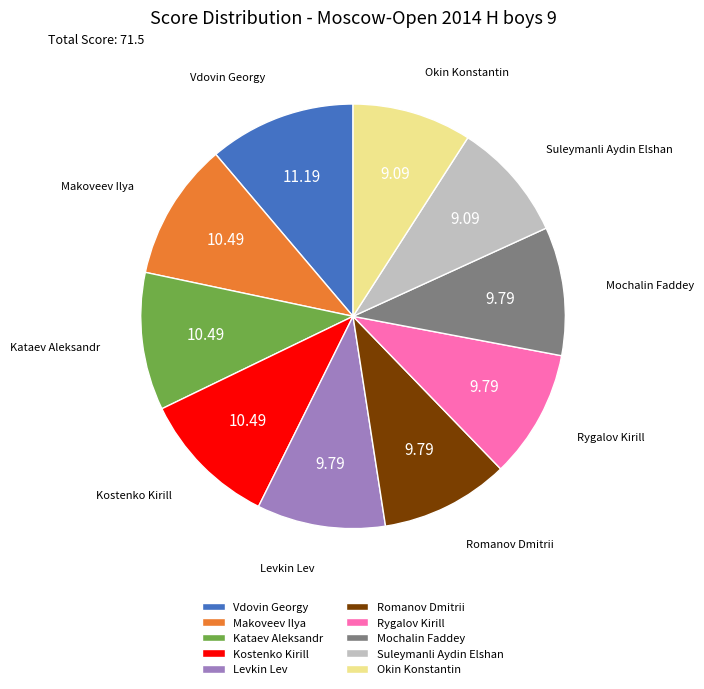

Does Okin Konstantin represent more than half of the total?

No